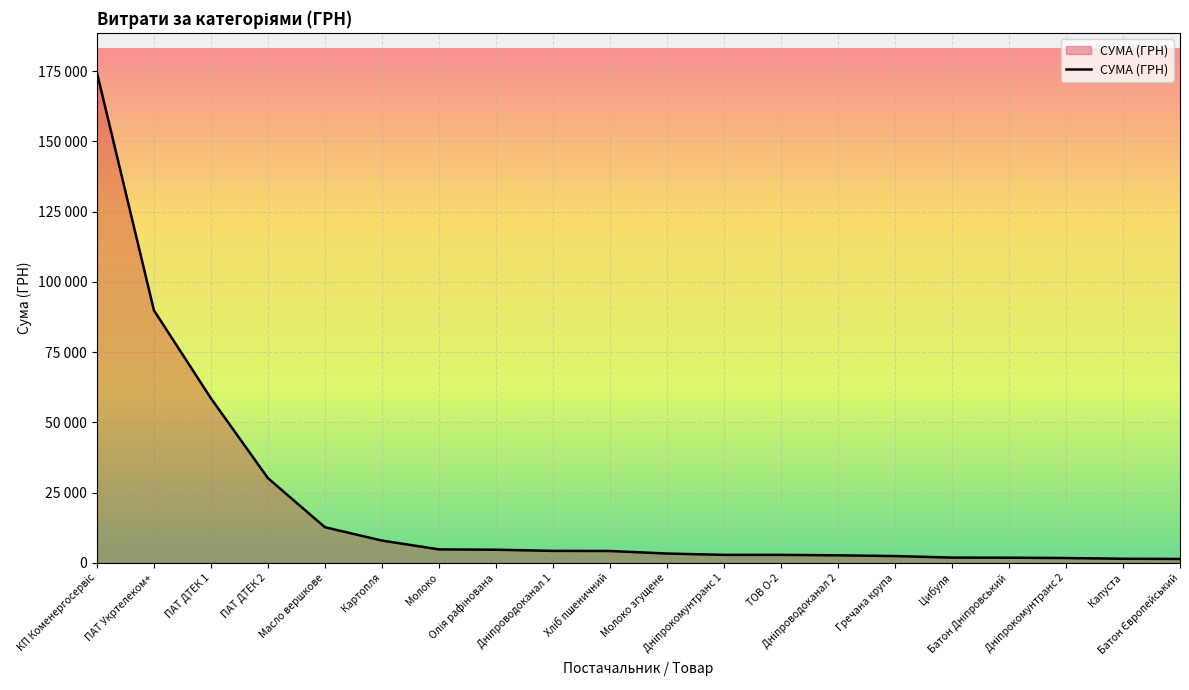

What is the smallest value displayed?

1395.4